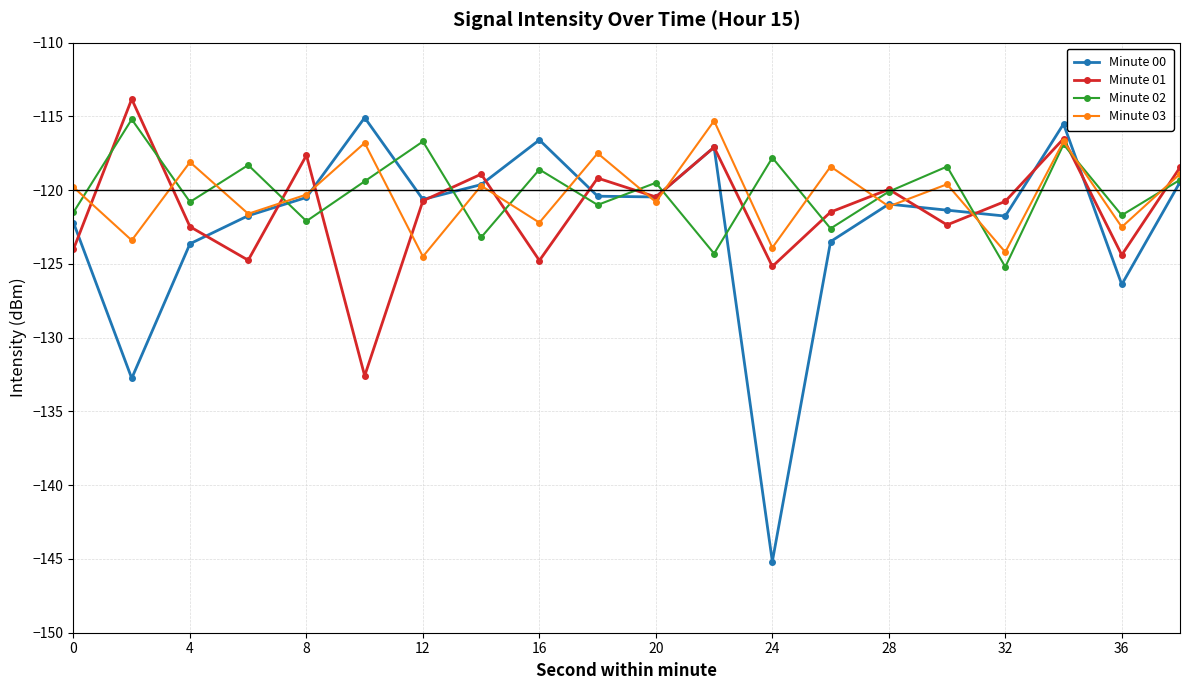

Does the chart have visible grid lines?

Yes